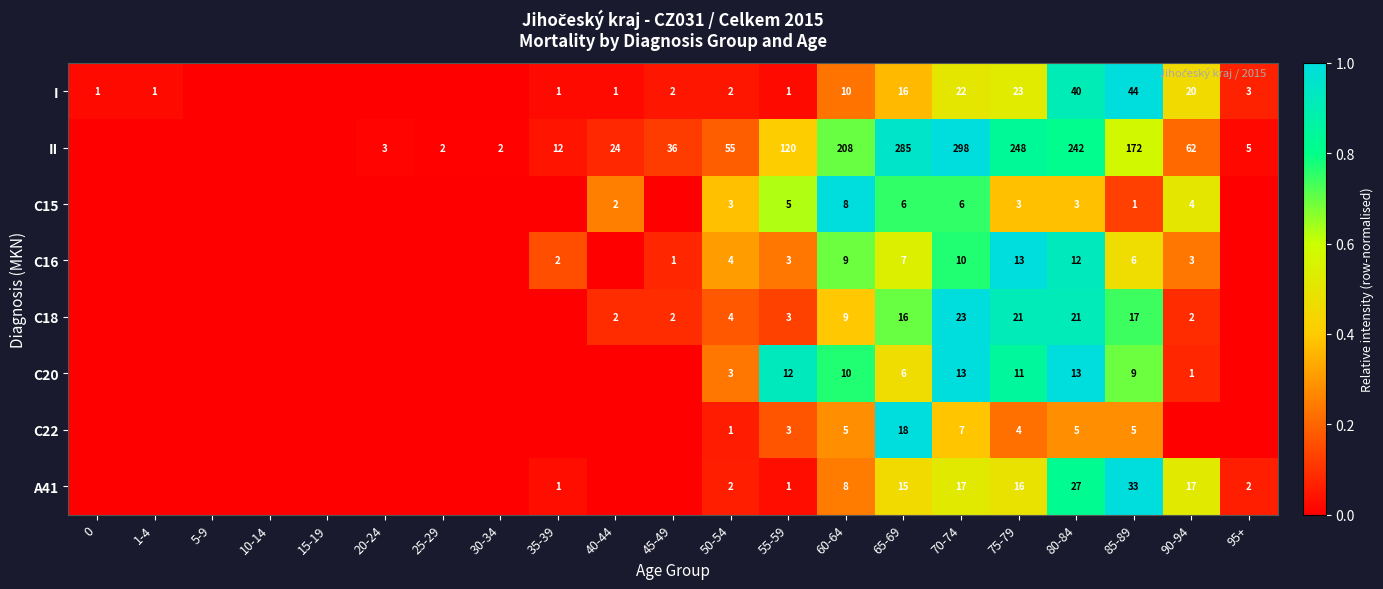

True or false: I has a value of 28 at 65-69.

False